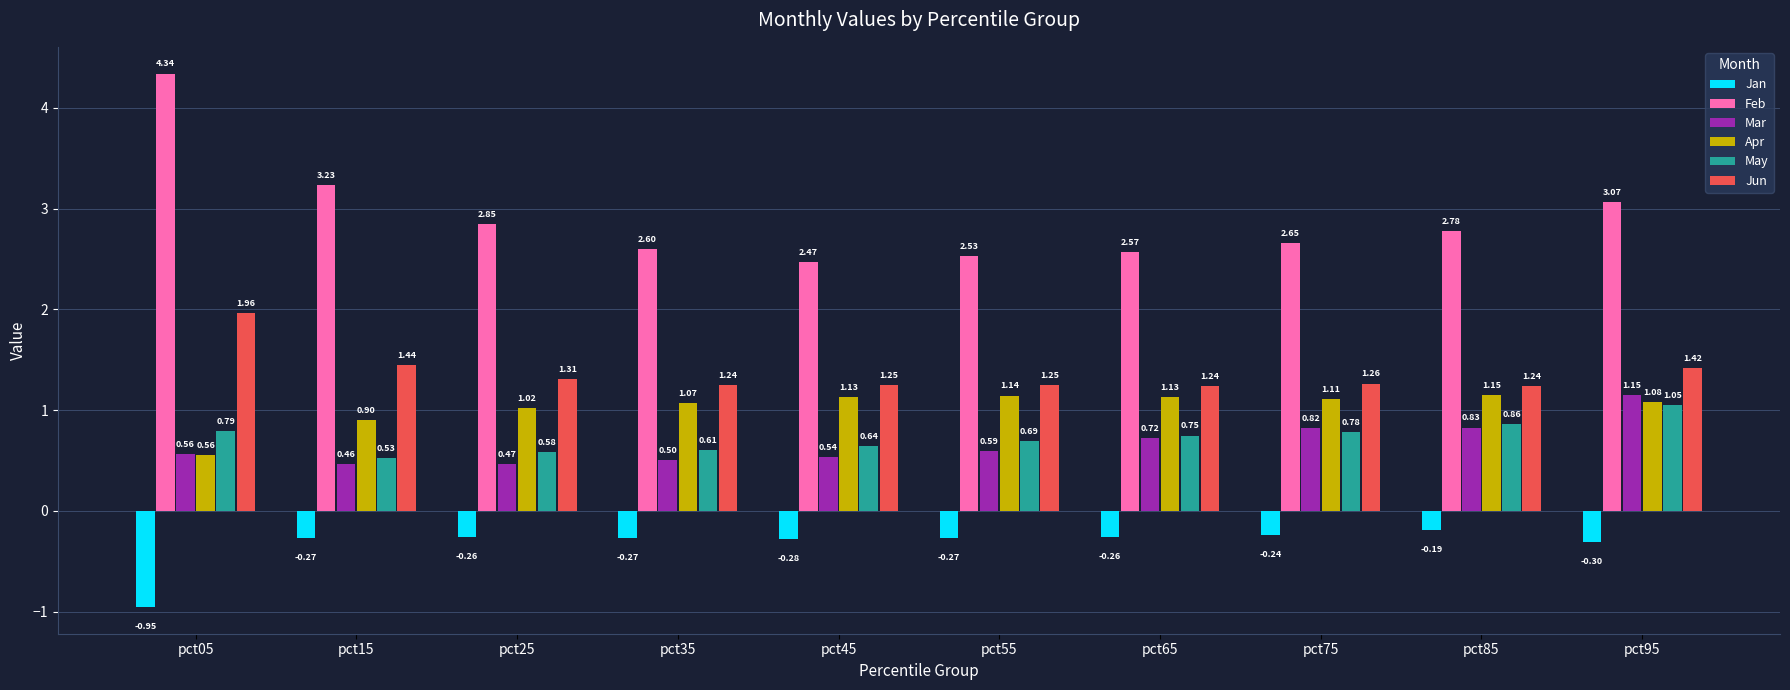

At which label is Jan closest to 0?

pct85